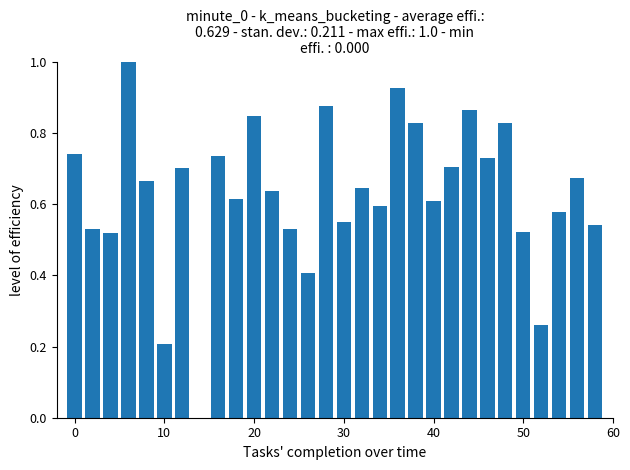

What is the sum of all values?

18.9